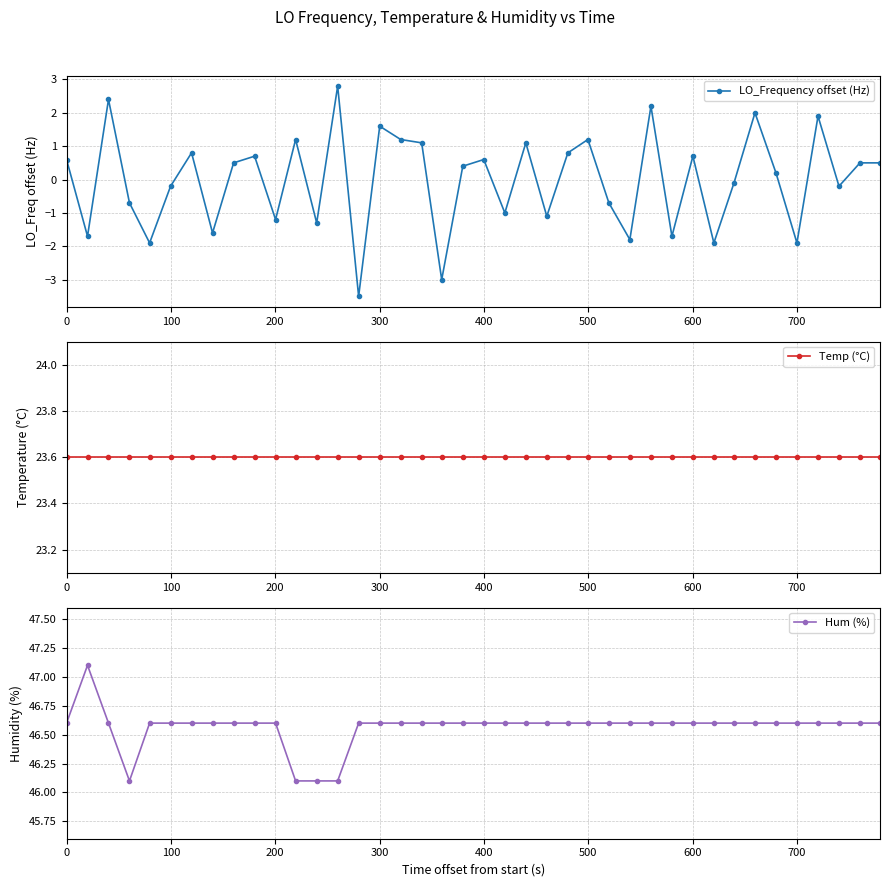

True or false: Temp (°C) has more than 1 interior local peaks.

False